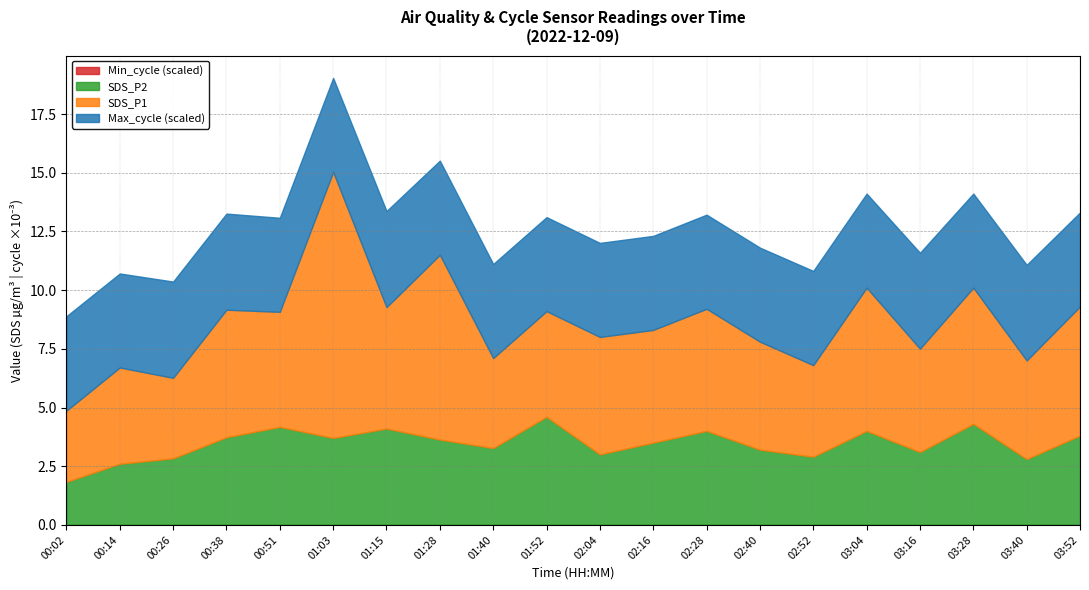

The Min_cycle series shows 28.0 at 03:40. True or false?

True